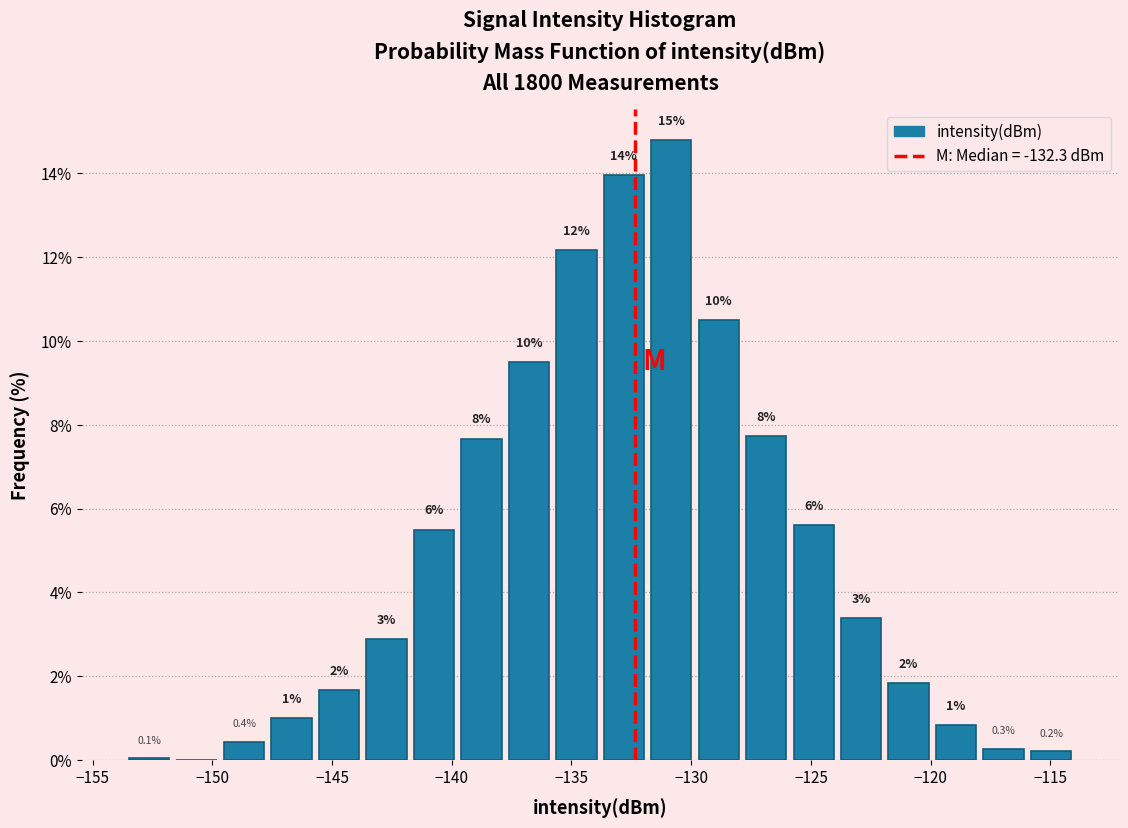

Read against the x-axis, roughly where is the centre of the tallest bar?

-131.0